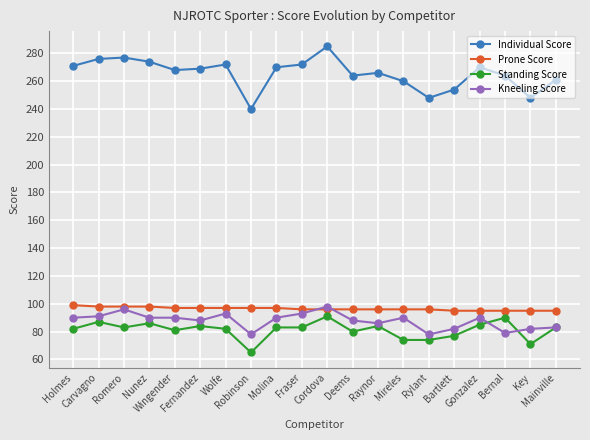

True or false: Prone Score and Standing Score intersect in this chart.

False